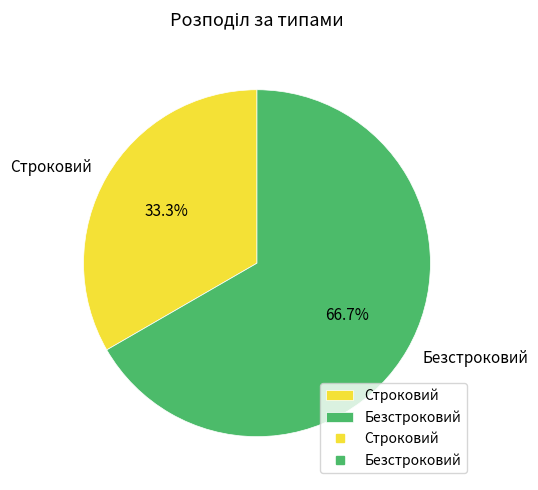

True or false: Безстроковий accounts for 52% of the total.

False